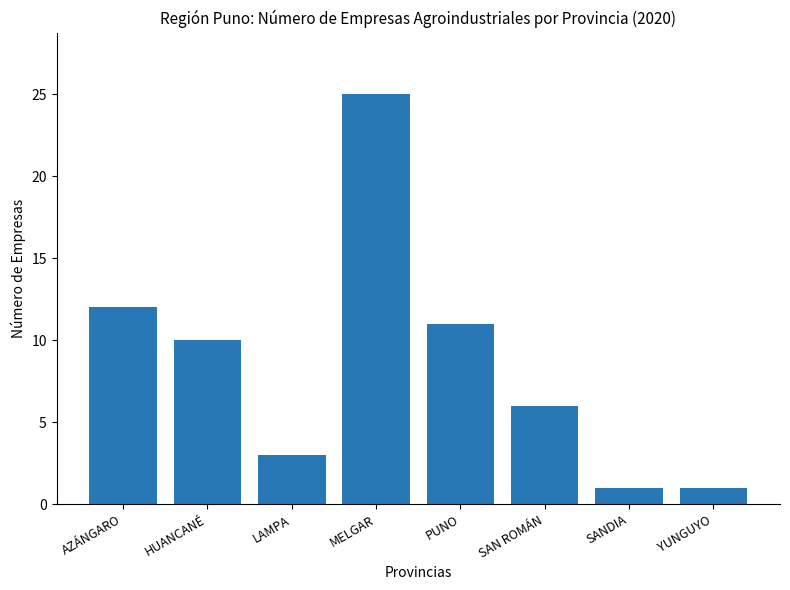

How many bars are there in total?

8